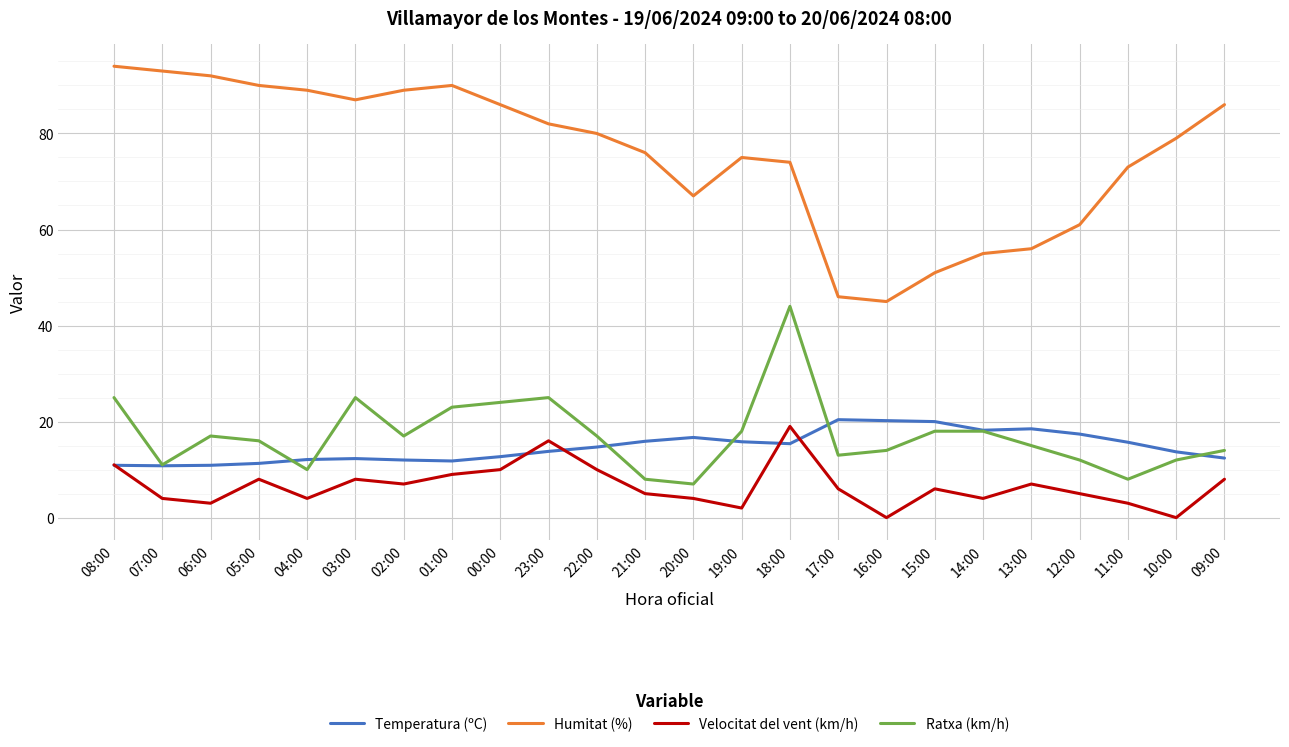

What is the maximum value for Humitat (%)?

94.0